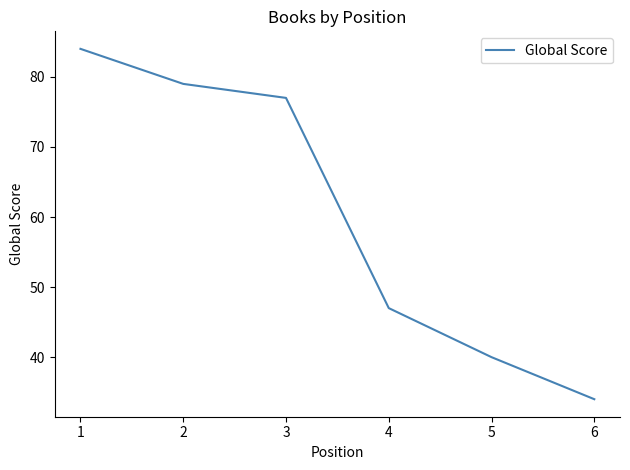

What is the maximum value shown in the chart?

84